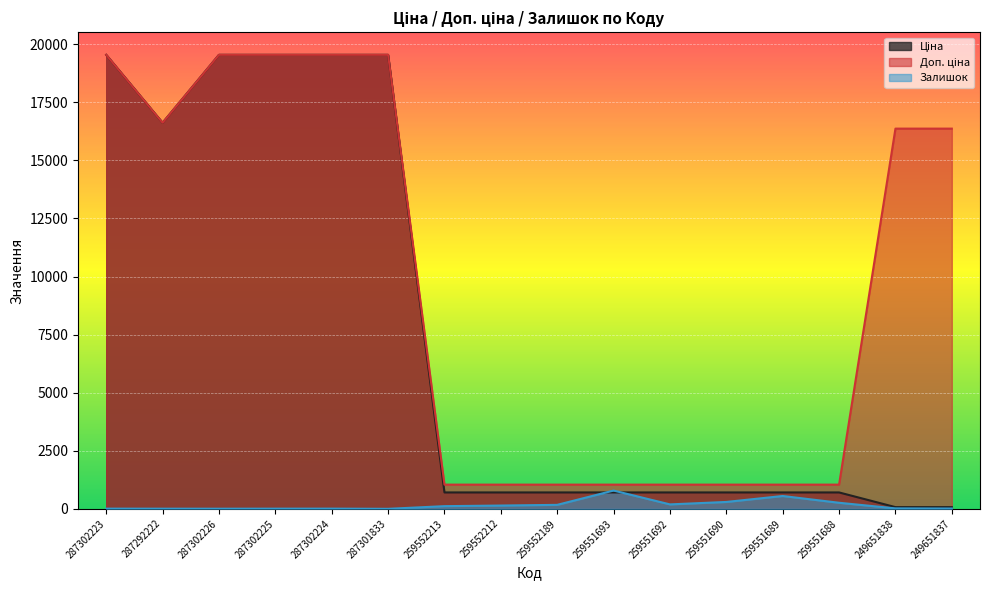

What are all the series names shown in the legend?

Ціна, Доп. ціна, Залишок